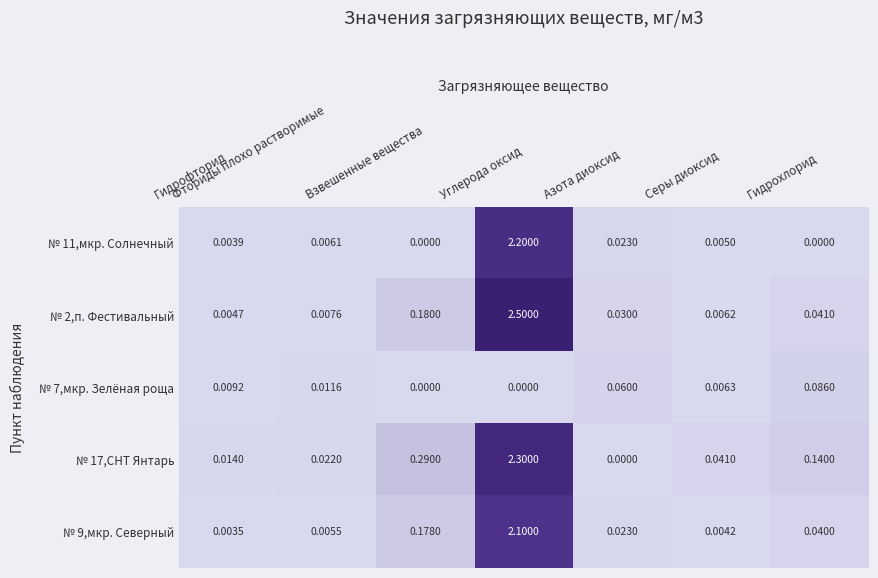

Which category has the highest value across all series?

Углерода оксид